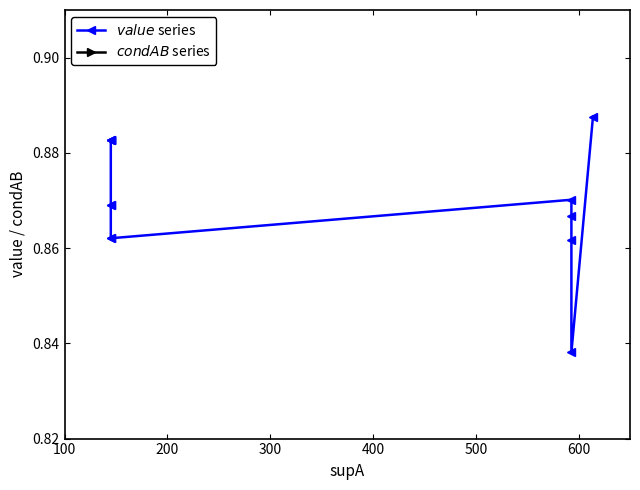

In $value$ series, how many points are higher than both neighbors (excluding endpoints)?

1